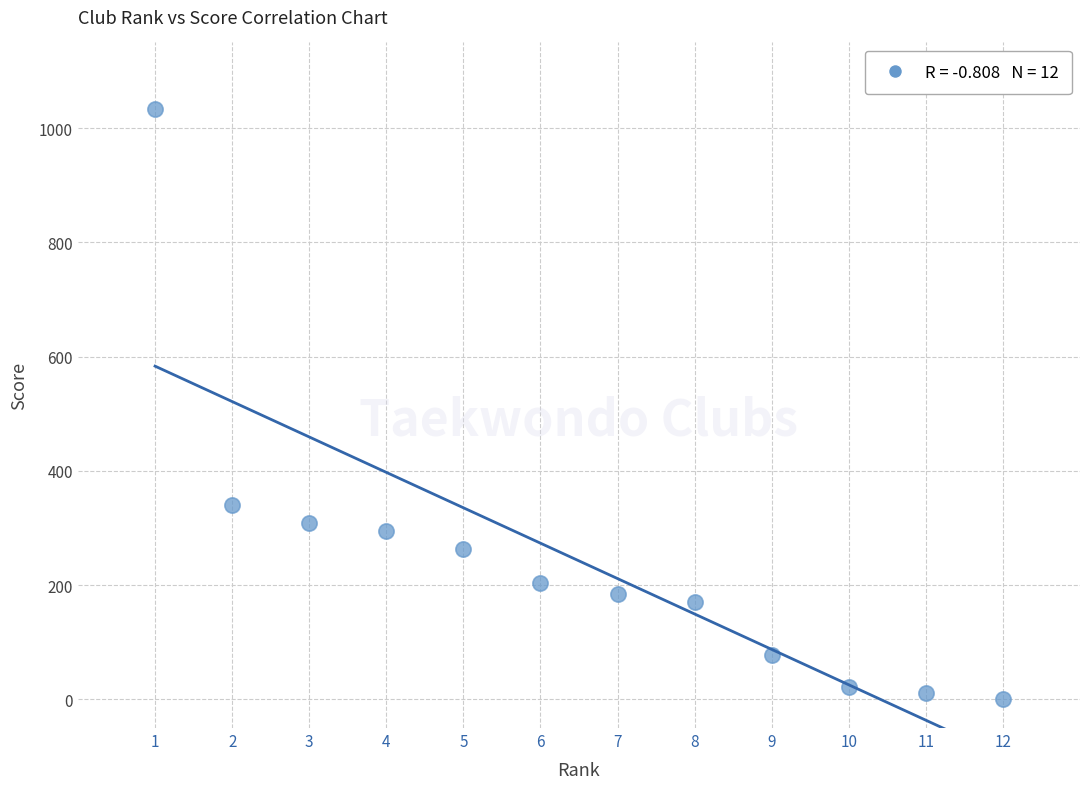

What is the average Y value?

243